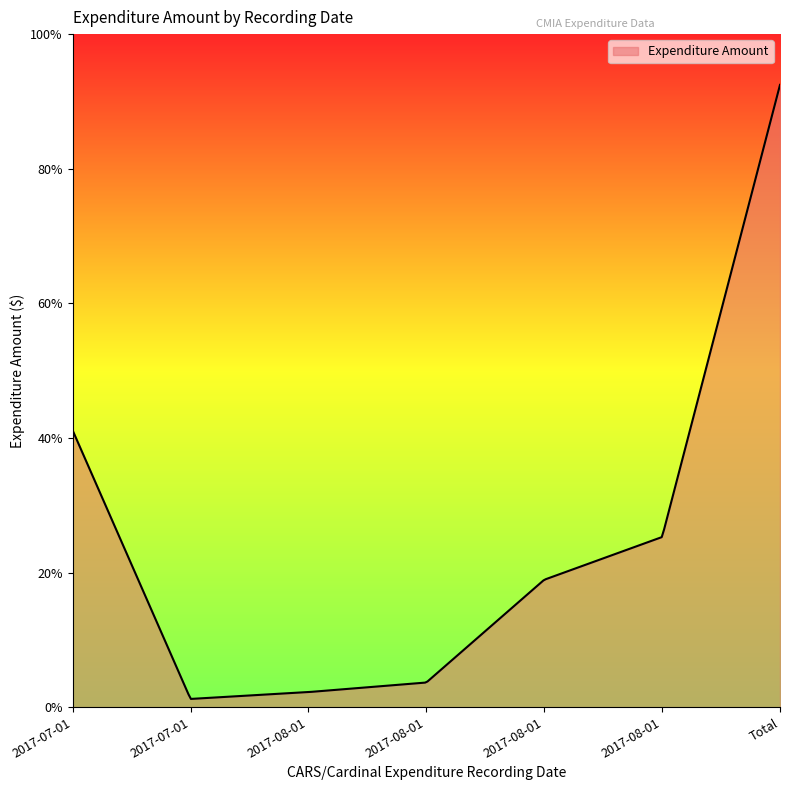

Rank the categories by value from lowest to highest.

2017-07-01, 2017-08-01, 2017-08-01, 2017-08-01, 2017-08-01, 2017-07-01, Total